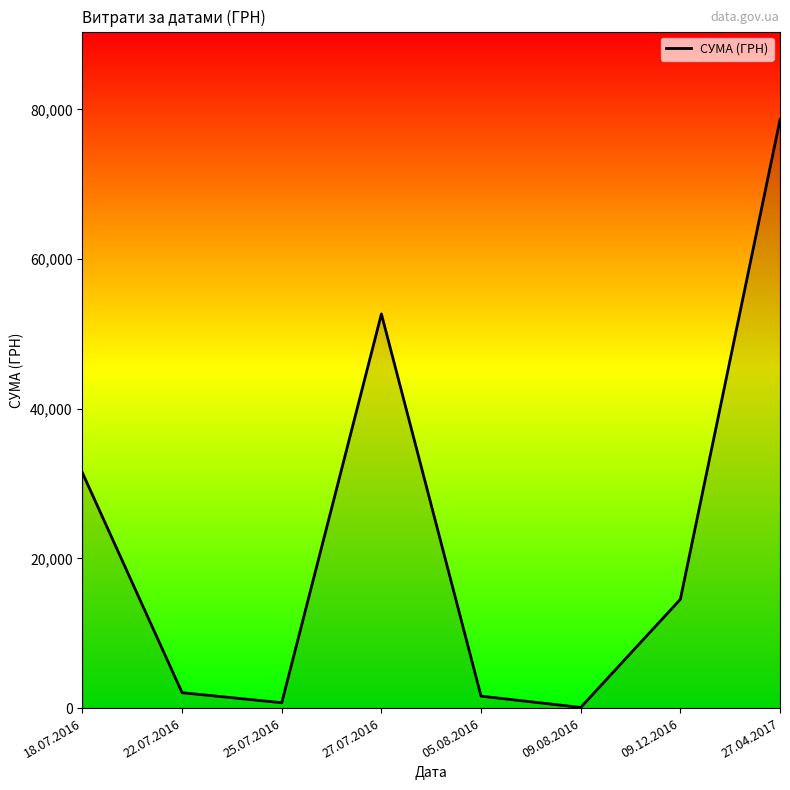

How many distinct data groups are displayed?

1